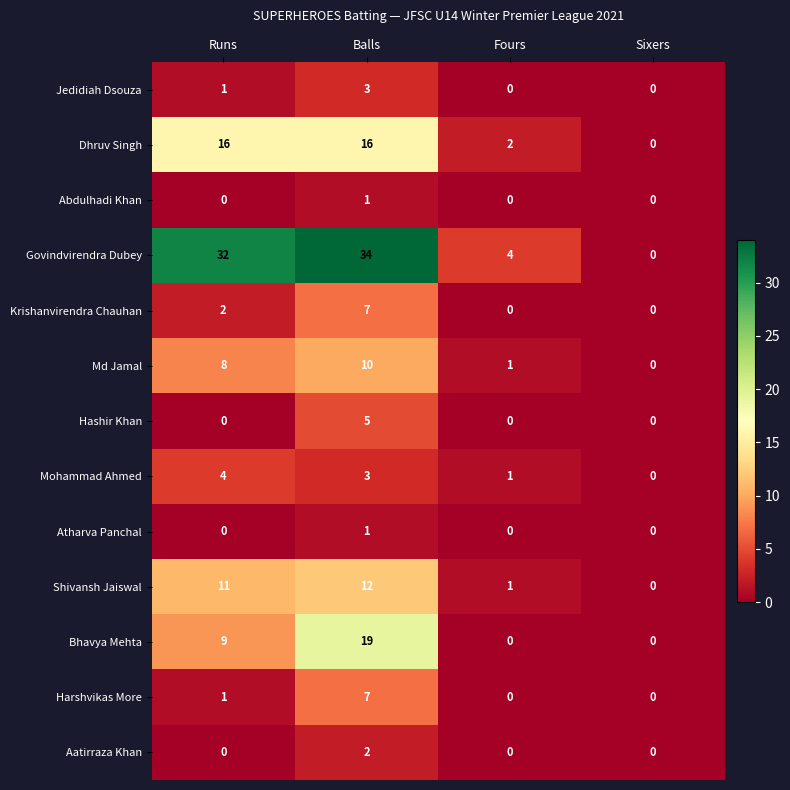

At which category is the sum across all series the highest?

Balls